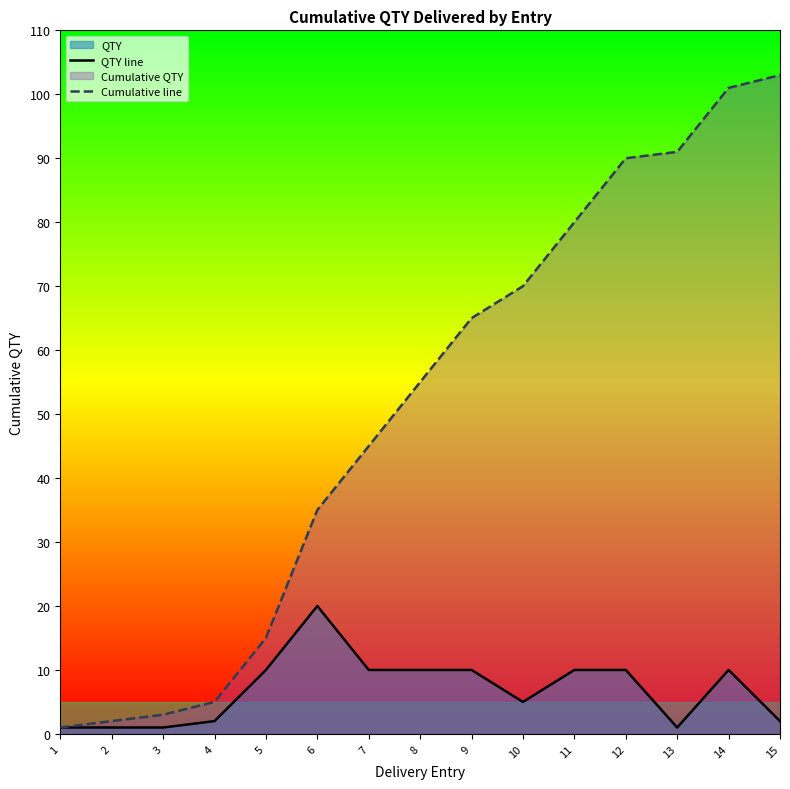

What is the value of the QTY line point at the 14th from the left?

10